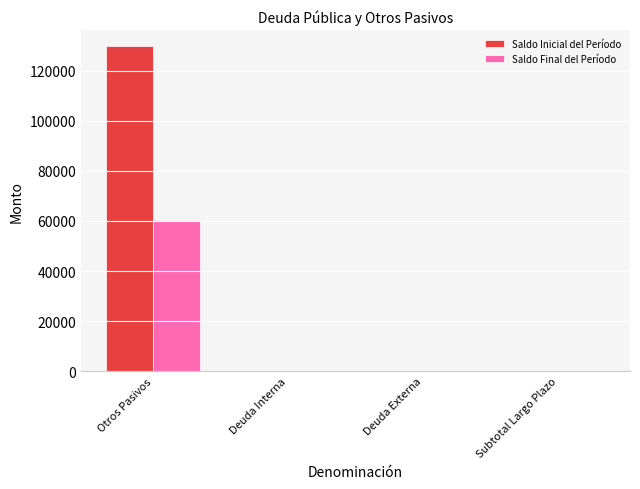

List the series in order of their peak value, lowest first.

Saldo Final del Período, Saldo Inicial del Período